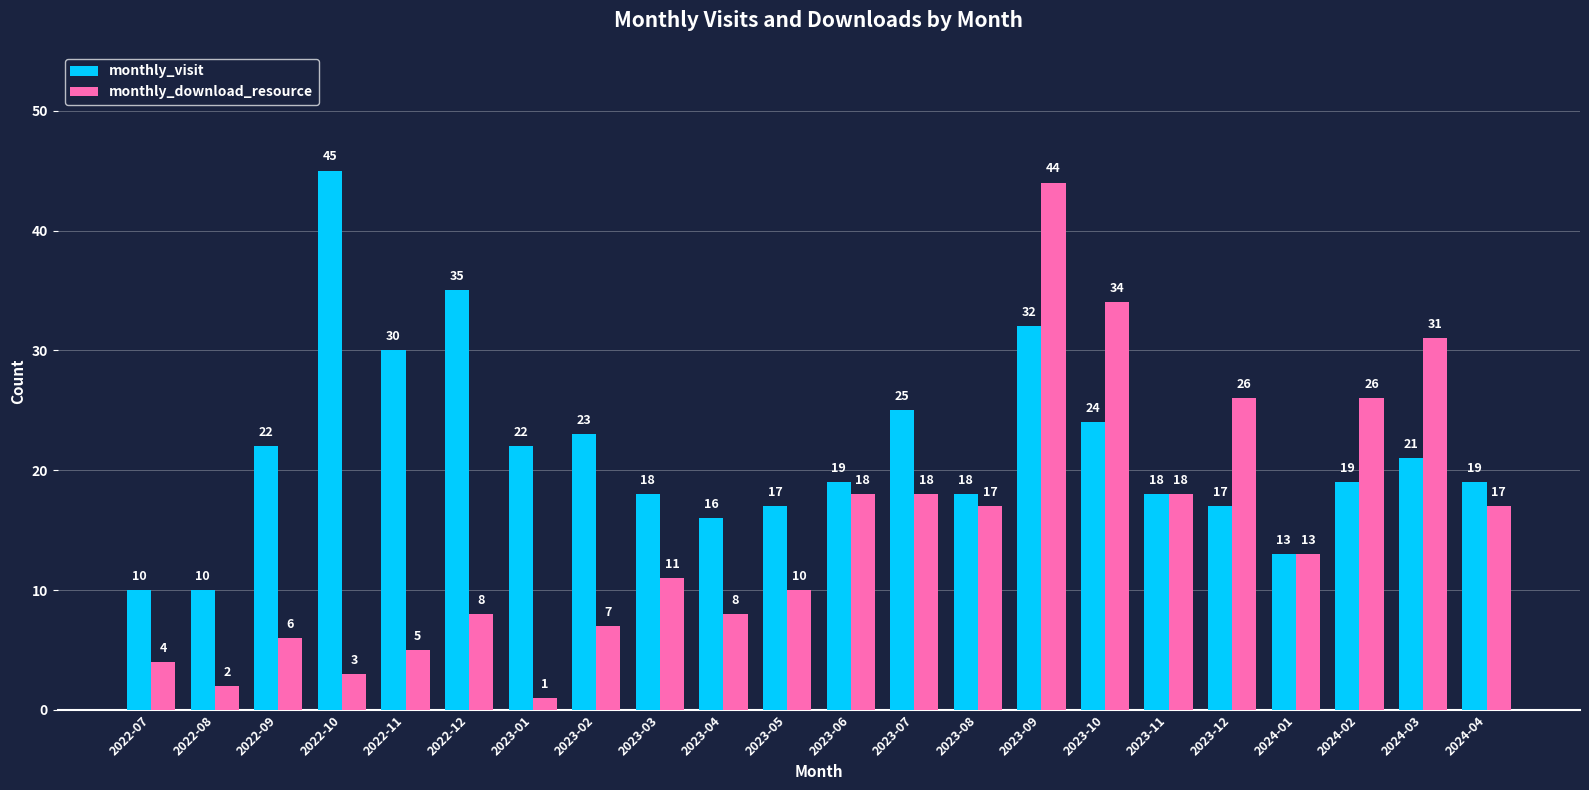

Which category has the lowest value across all series?

2023-01